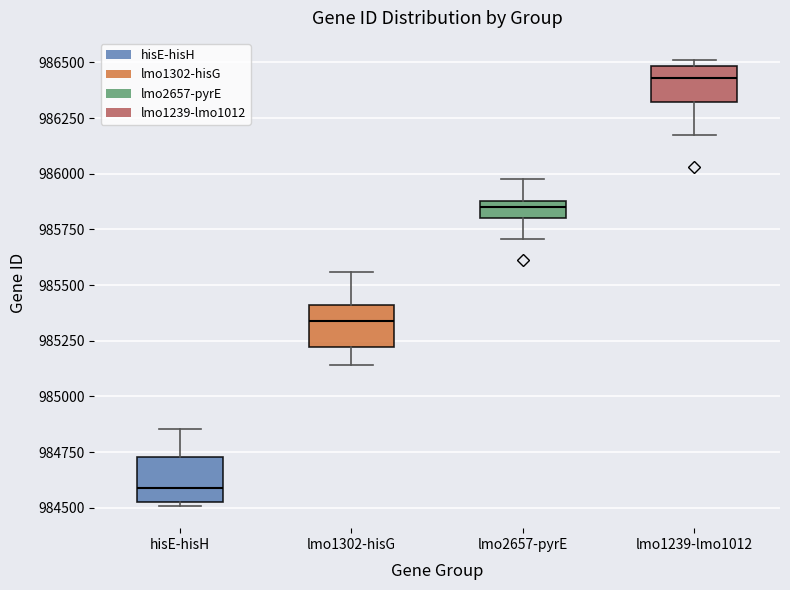

Where is the lower edge of the box for lmo1302-hisG on the y-axis? The values are not printed on the chart, so give them approximately, as read against the axis.

985200